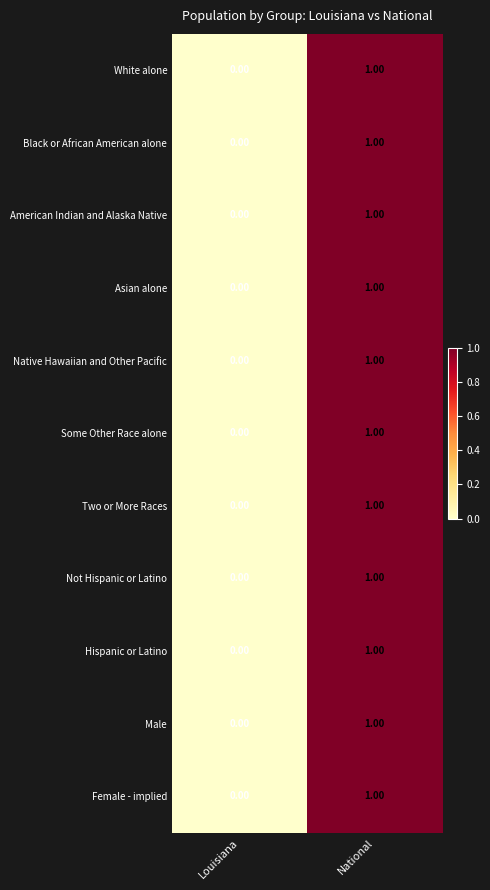

At which label does Hispanic or Latino reach its minimum?

Louisiana